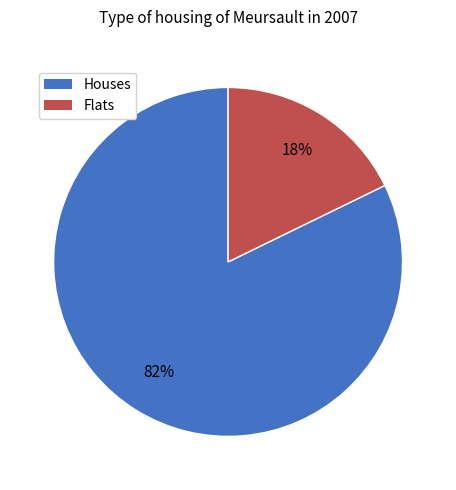

How many slices are in this pie chart?

2